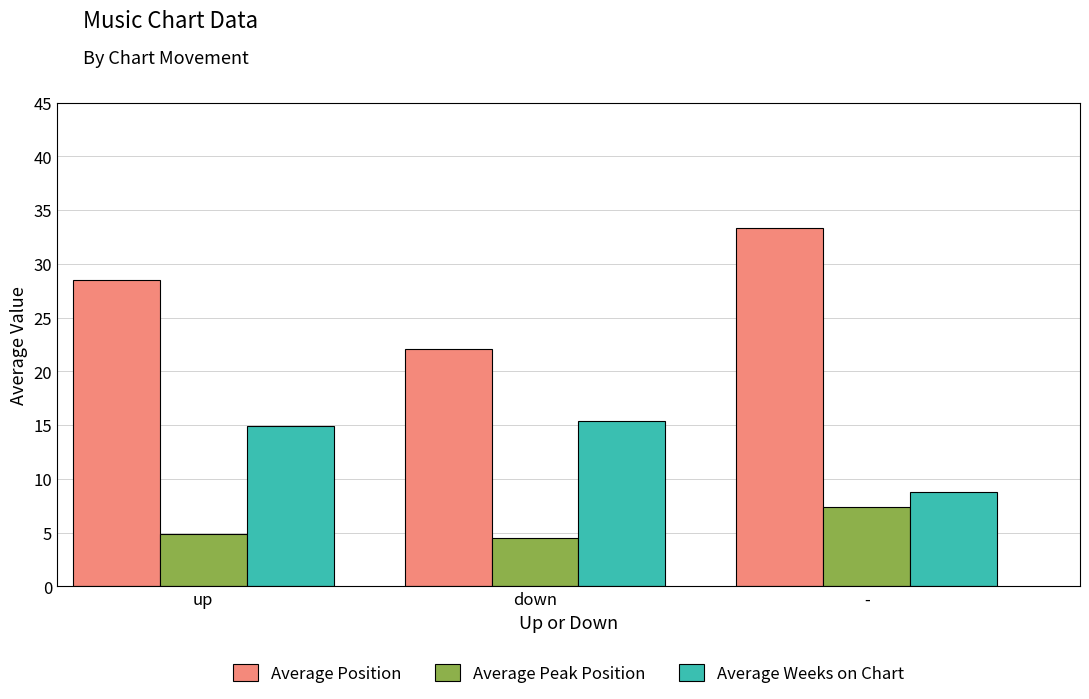

How many data points does each series have?

3